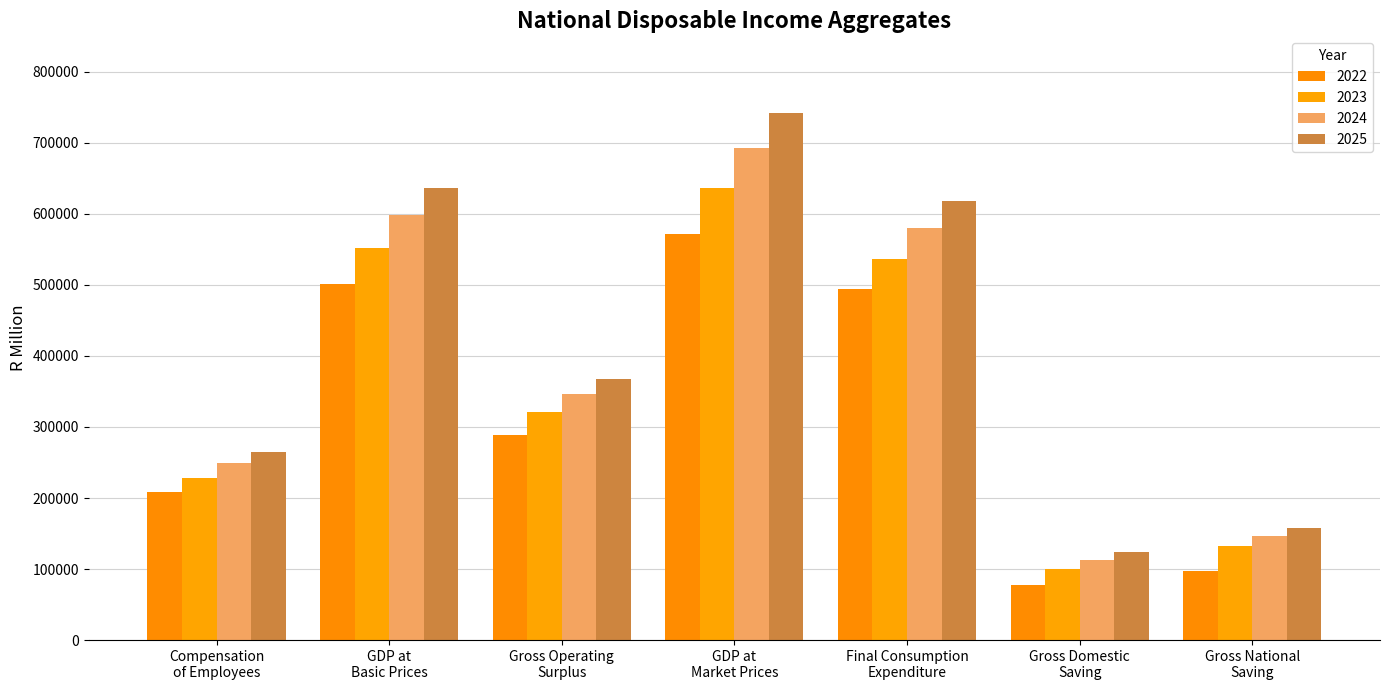

Is it true that 2023 equals 132060 at Gross National
Saving?

True